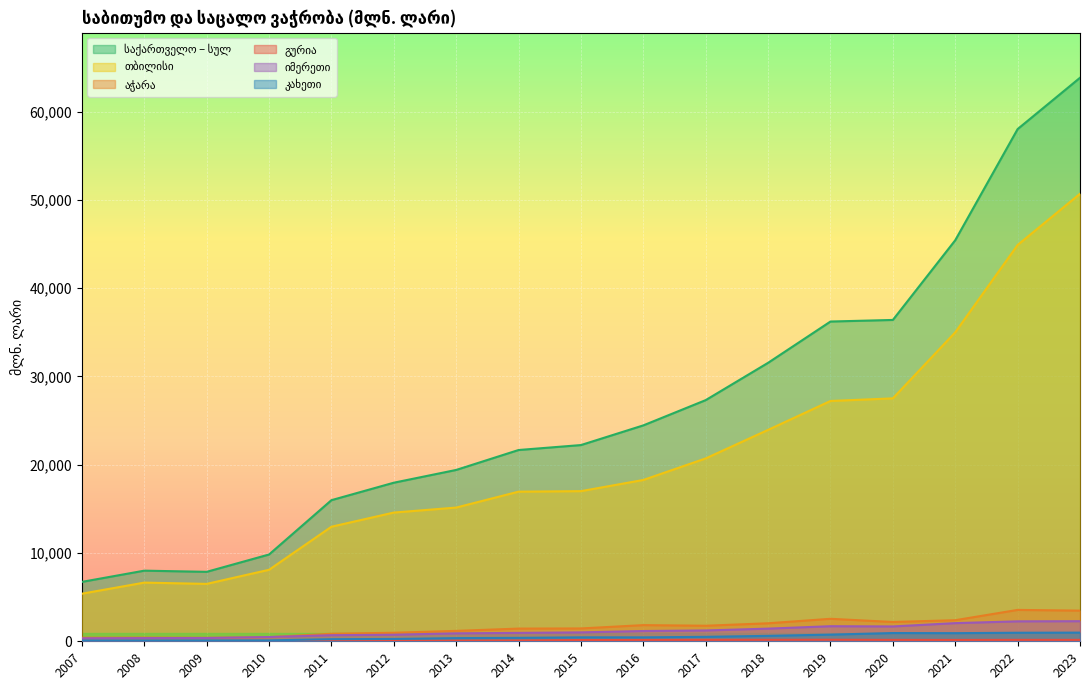

True or false: იმერეთი and გურია intersect in this chart.

False